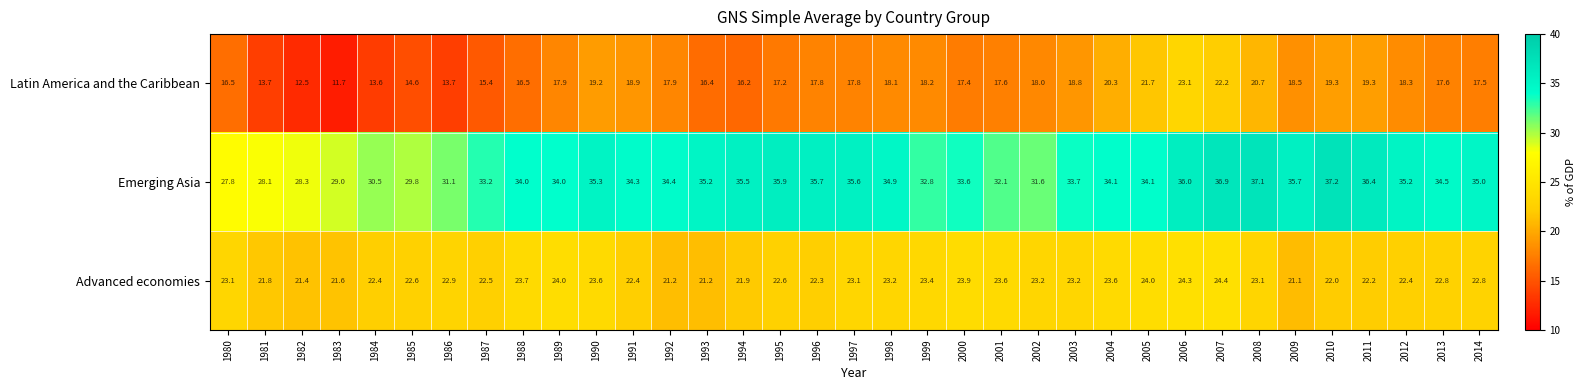

Which category has the highest value across all series?

2010